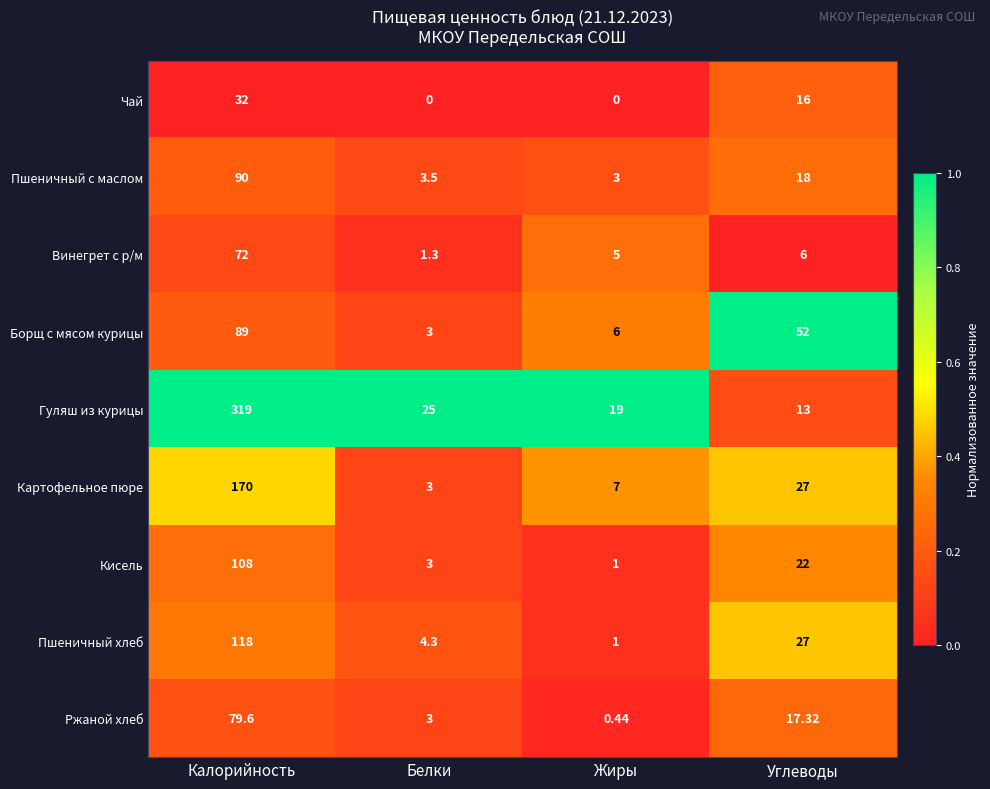

Which series has the widest spread of values?

Гуляш из курицы